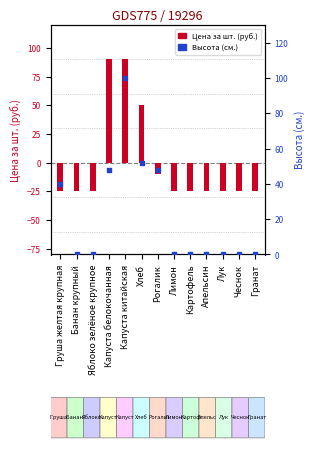

What is the total value across all series at Капуста китайская?

190.4